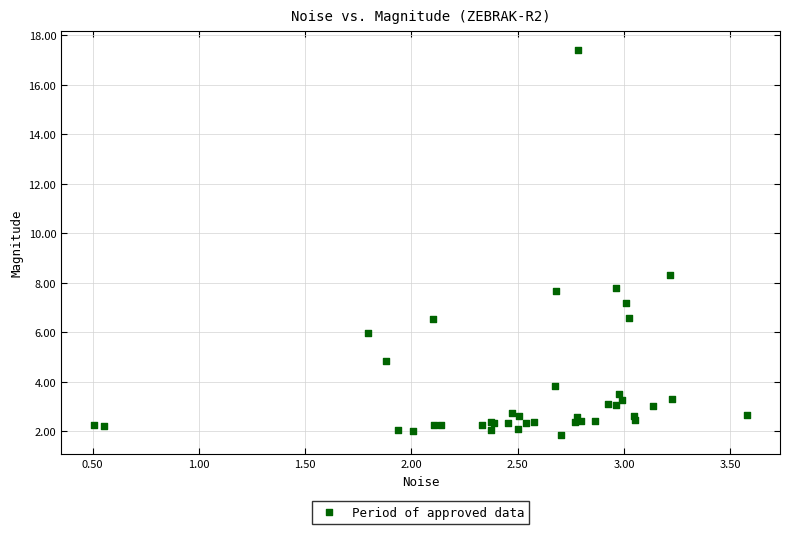

What Y value in the scatter plot is closest to 9?

8.3